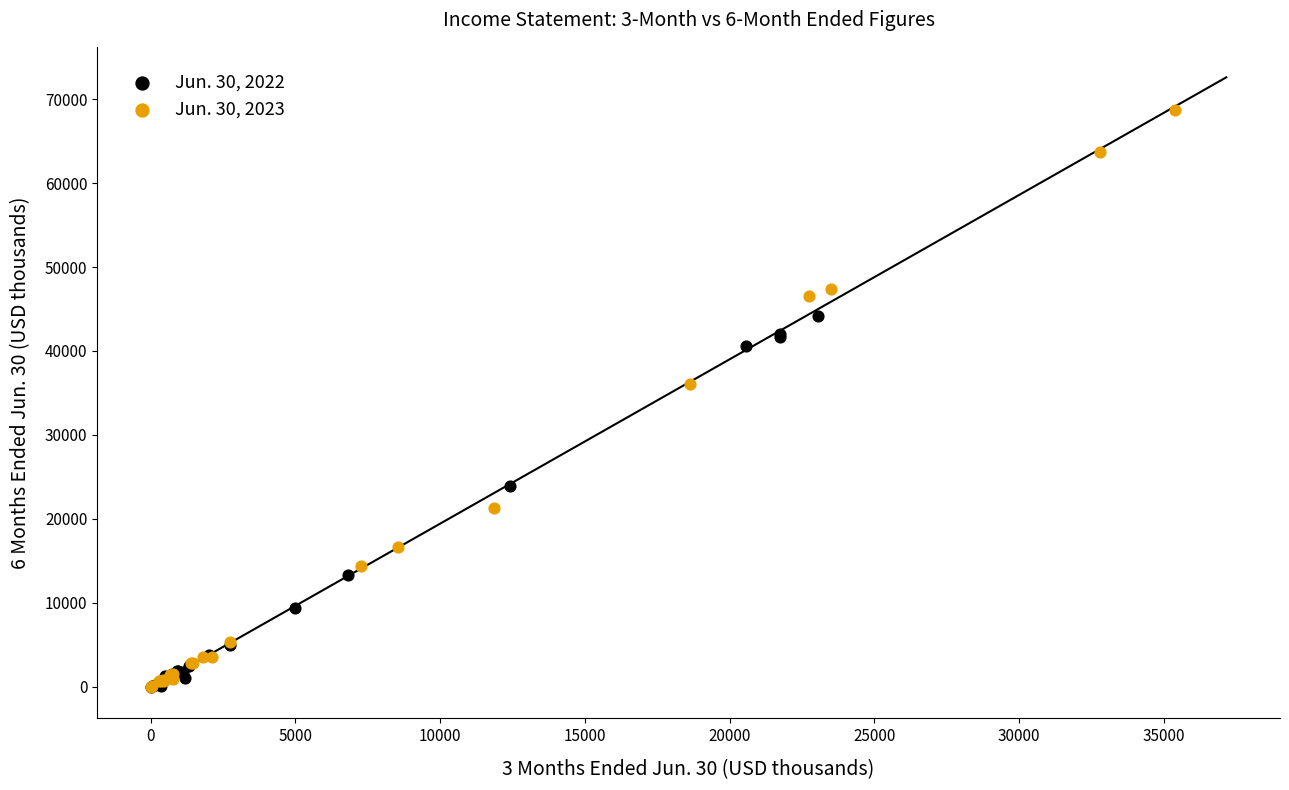

Which series has the largest Y range (max minus min)?

Jun. 30, 2023